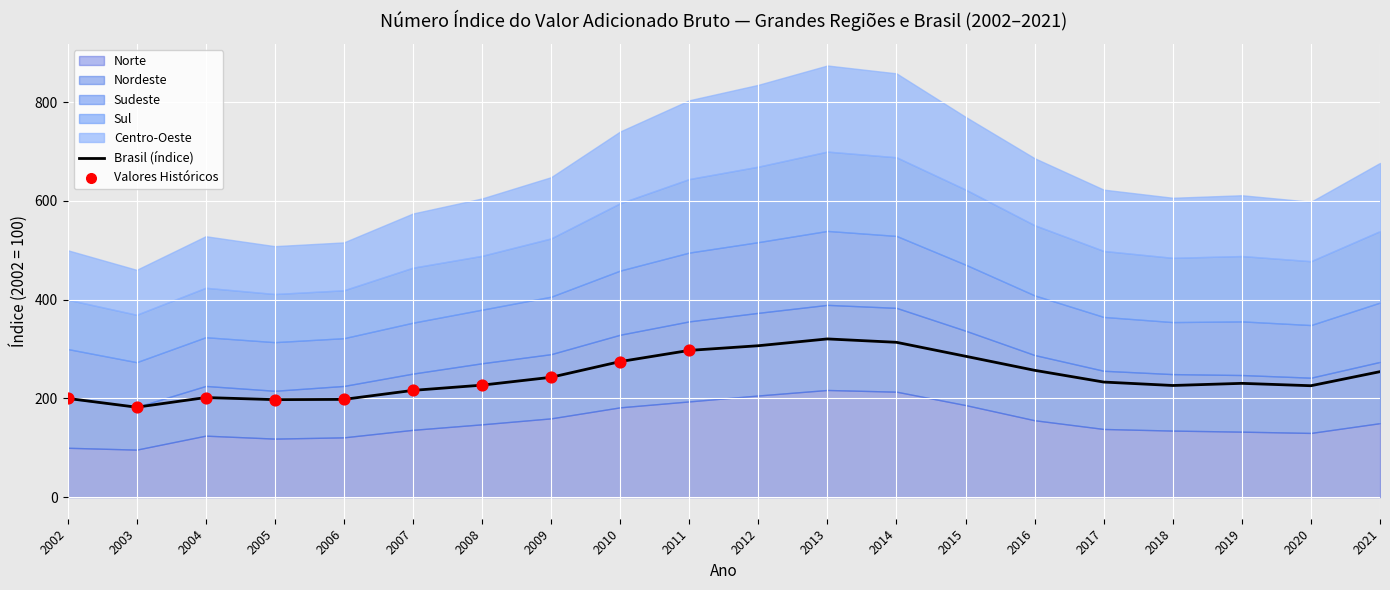

The Brasil (índice) series shows 121.7 at 2016. True or false?

False